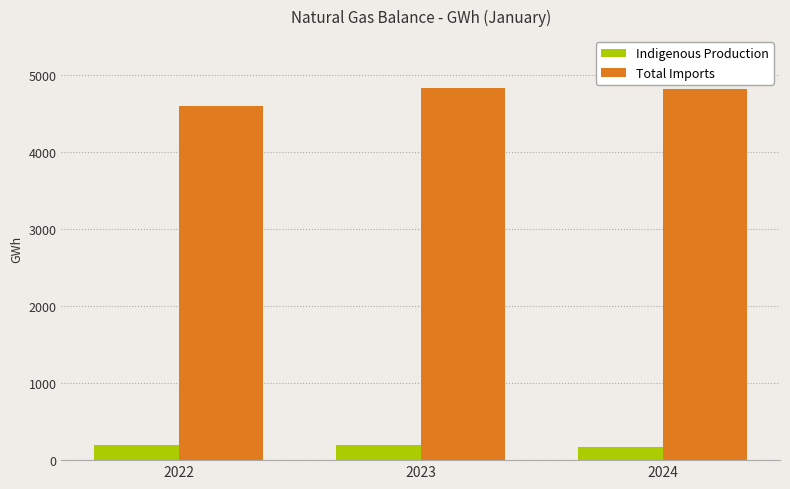

What is the difference between the Indigenous Production values at 2024 and 2022?

31